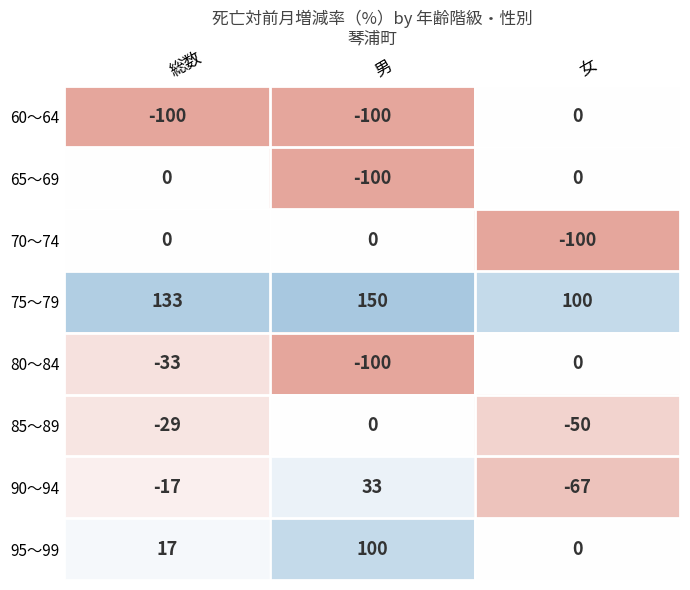

The value of 60～64 at 男 is -100. True or false?

True